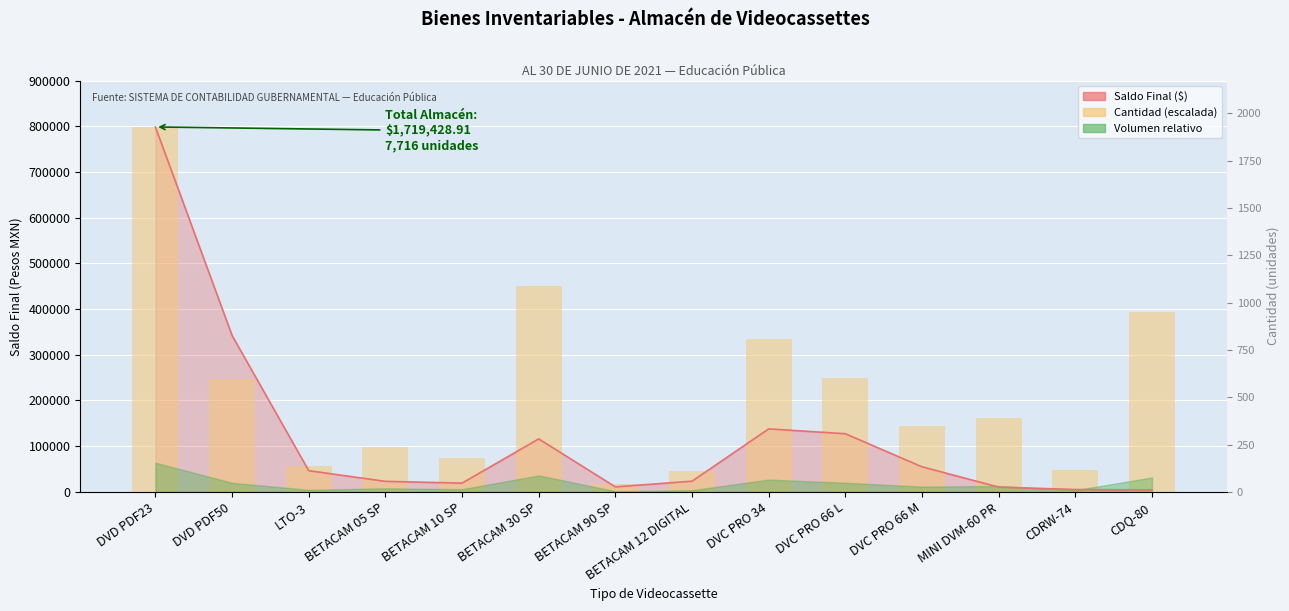

Which label corresponds to the smallest value in the chart?

BETACAM 90 SP